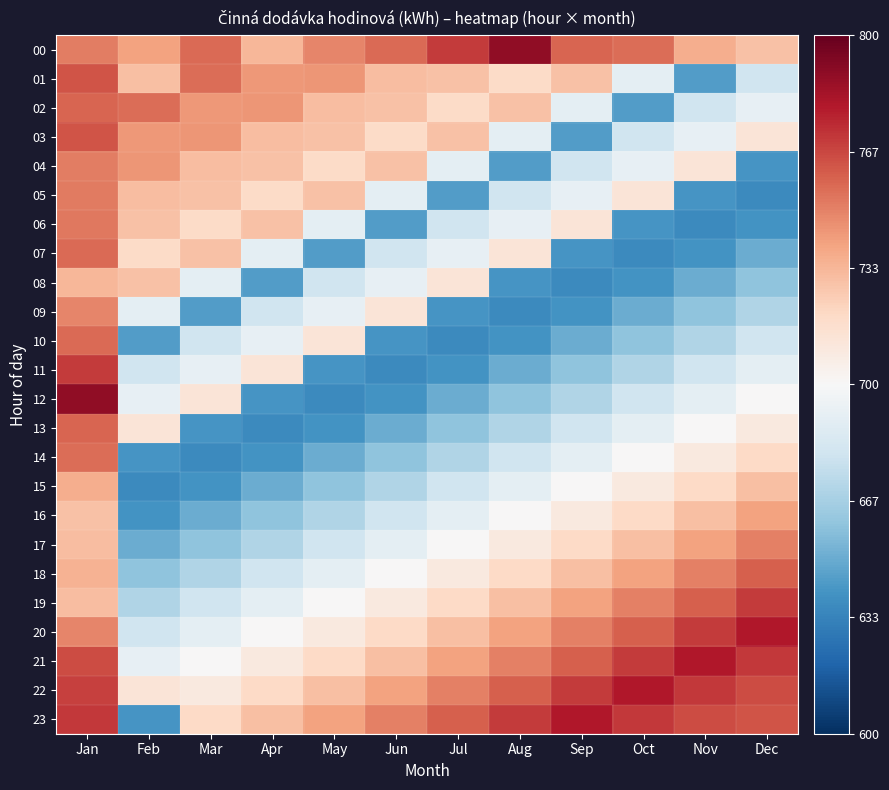

How many categories are shown in the chart?

12